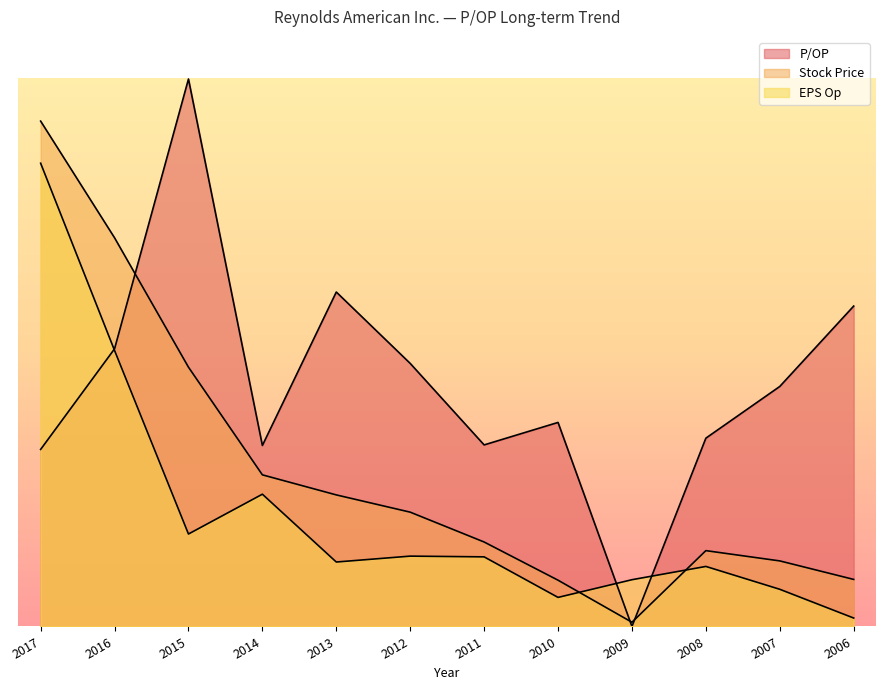

At which label does EPS Op reach its peak?

2017